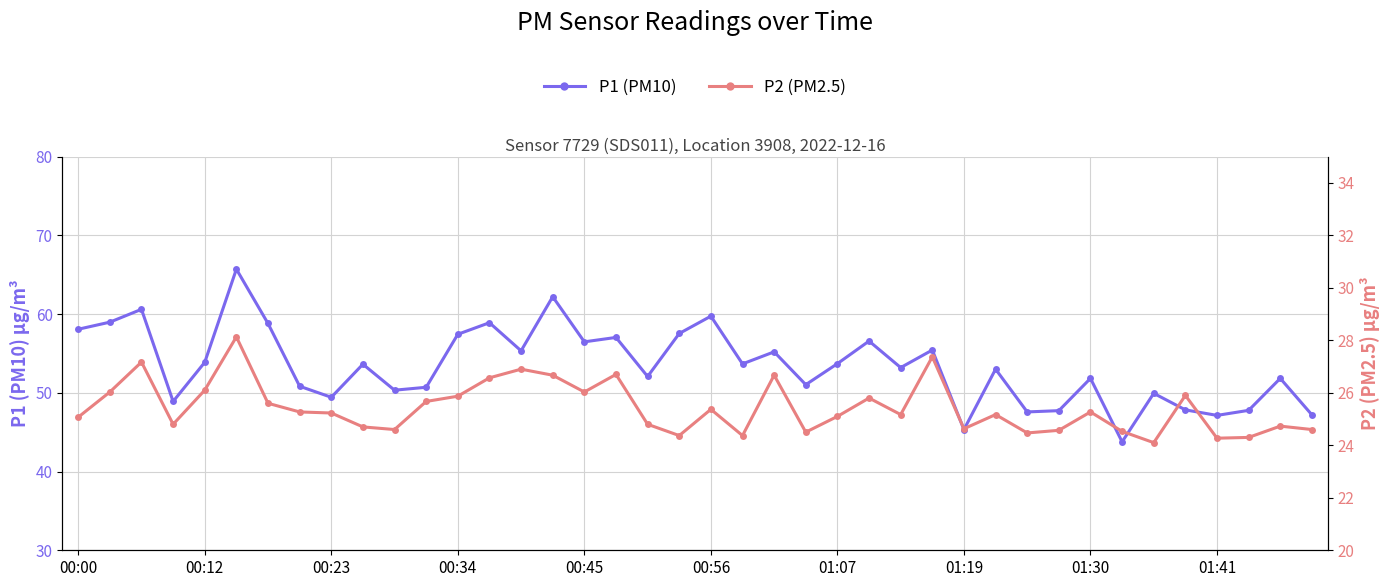

Rank the series at 14 from highest to lowest value.

P1 (PM10), P2 (PM2.5)